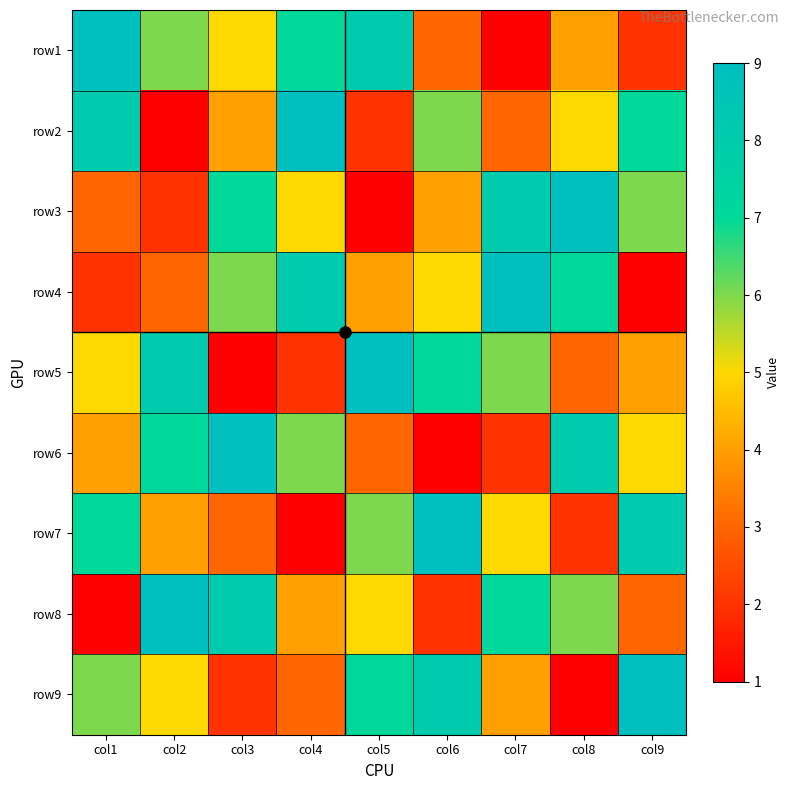

Reading left to right, list all the values displayed in this chart.

row1: col1=9	col2=6	col3=5	col4=7	col5=8	col6=3	col7=1	col8=4	col9=2
row2: col1=8	col2=1	col3=4	col4=9	col5=2	col6=6	col7=3	col8=5	col9=7
row3: col1=3	col2=2	col3=7	col4=5	col5=1	col6=4	col7=8	col8=9	col9=6
row4: col1=2	col2=3	col3=6	col4=8	col5=4	col6=5	col7=9	col8=7	col9=1
row5: col1=5	col2=8	col3=1	col4=2	col5=9	col6=7	col7=6	col8=3	col9=4
row6: col1=4	col2=7	col3=9	col4=6	col5=3	col6=1	col7=2	col8=8	col9=5
row7: col1=7	col2=4	col3=3	col4=1	col5=6	col6=9	col7=5	col8=2	col9=8
row8: col1=1	col2=9	col3=8	col4=4	col5=5	col6=2	col7=7	col8=6	col9=3
row9: col1=6	col2=5	col3=2	col4=3	col5=7	col6=8	col7=4	col8=1	col9=9